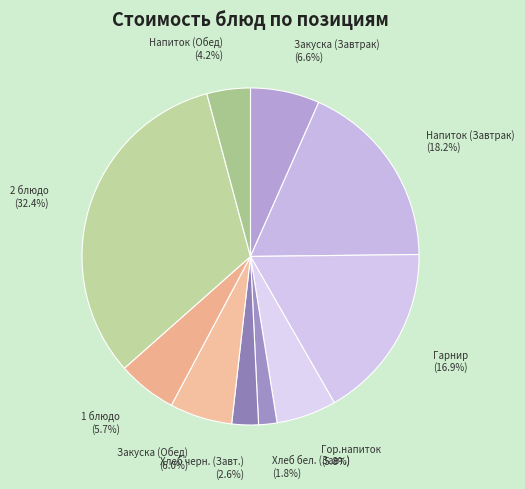

Is there any slice that represents more than half of the pie?

No